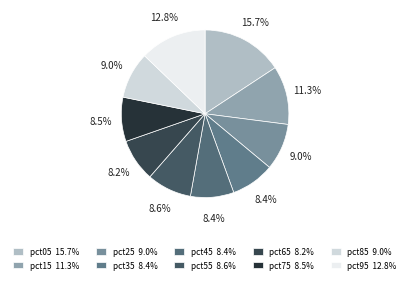

How many slices are in this pie chart?

10